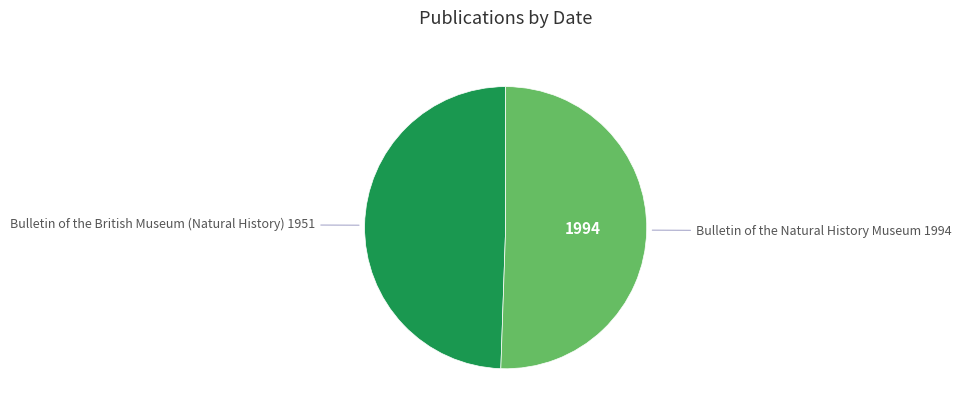

Is there any slice that represents more than half of the pie?

Yes